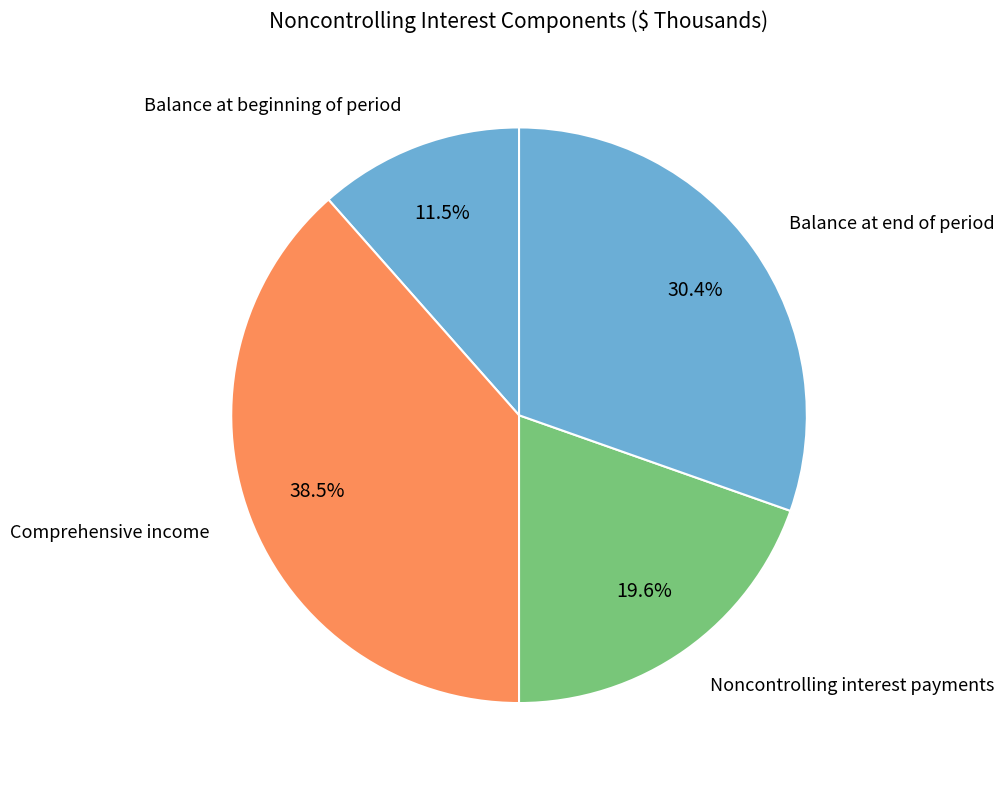

Count the number of slices in the pie.

4